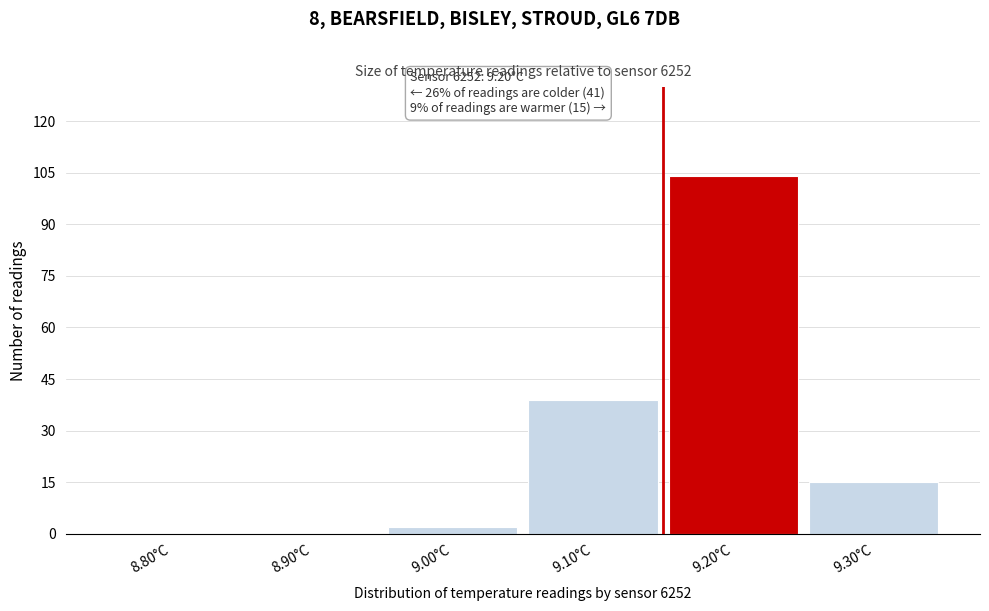

Reading left to right, what are all the values shown in this chart?

8.80°C=0	8.90°C=0	9.00°C=2	9.10°C=39	9.20°C=104	9.30°C=15